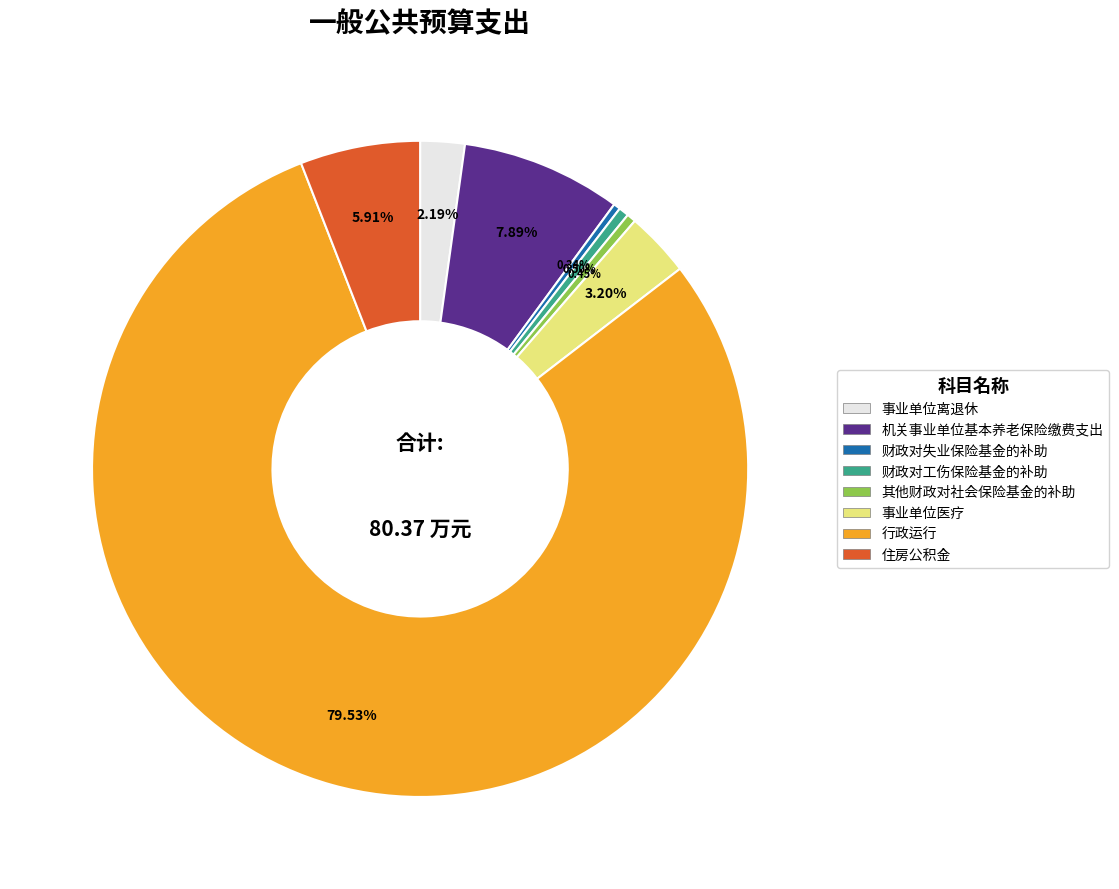

How many slices are in this pie chart?

8